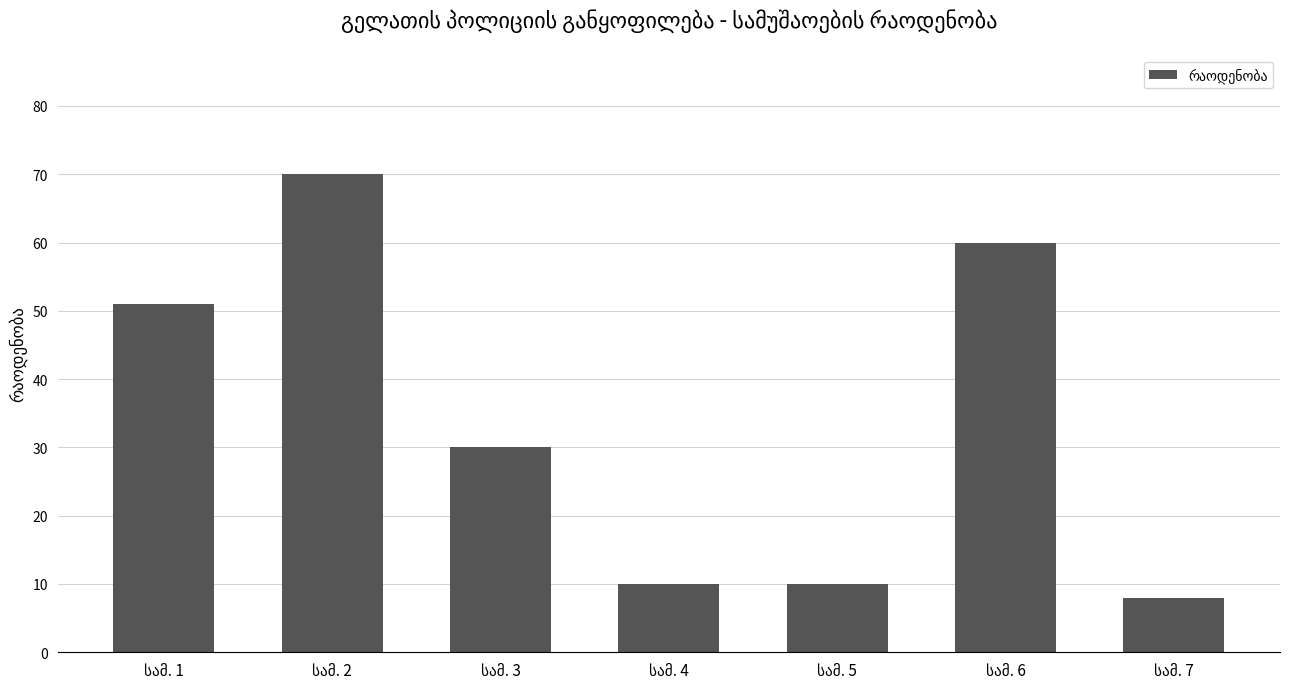

What is the value of the 2nd bar from the left?

70.0